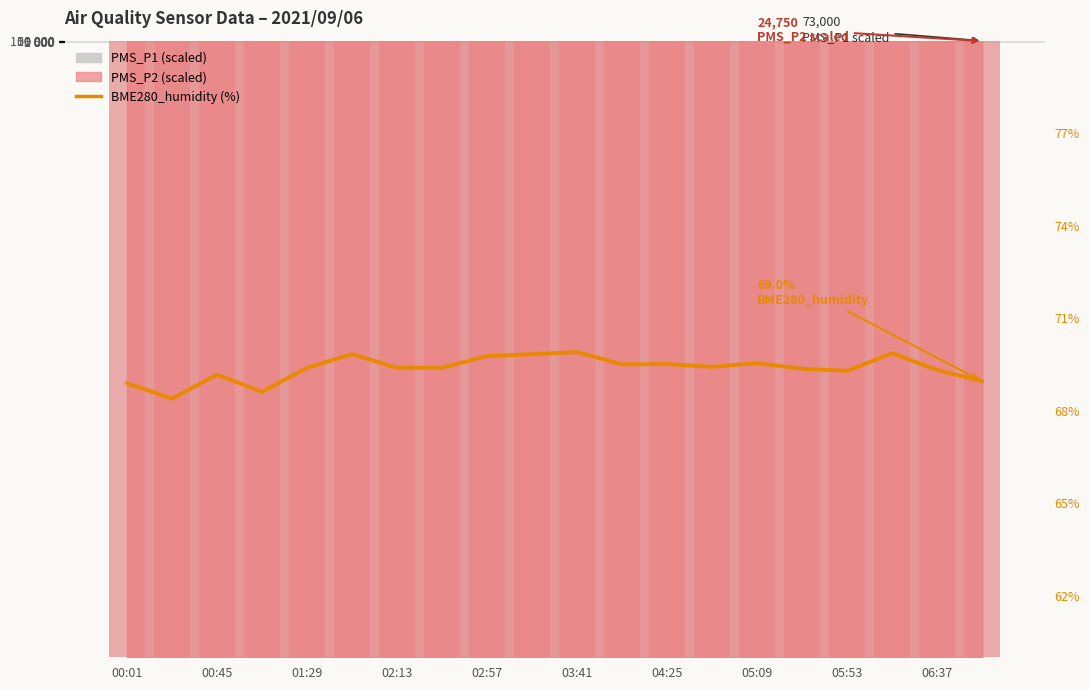

What is the smallest value displayed?

68.4